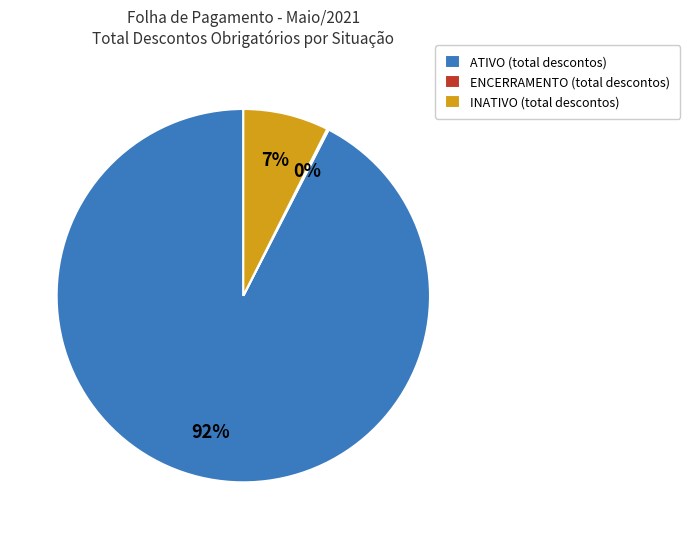

What is the largest slice in the pie chart?

ATIVO (total descontos)